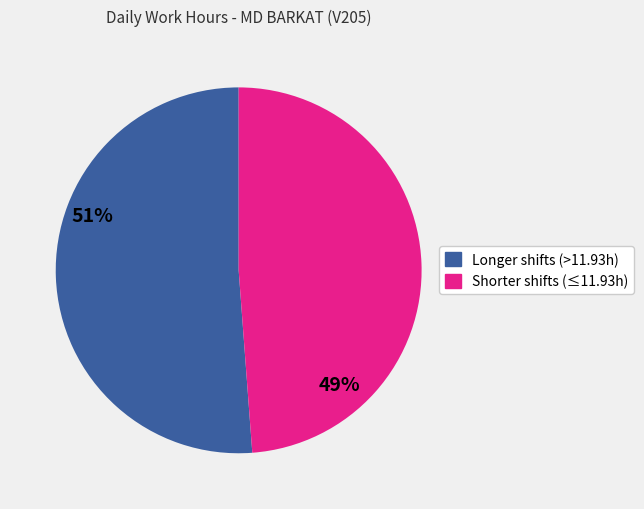

How many segments does this pie chart have?

2